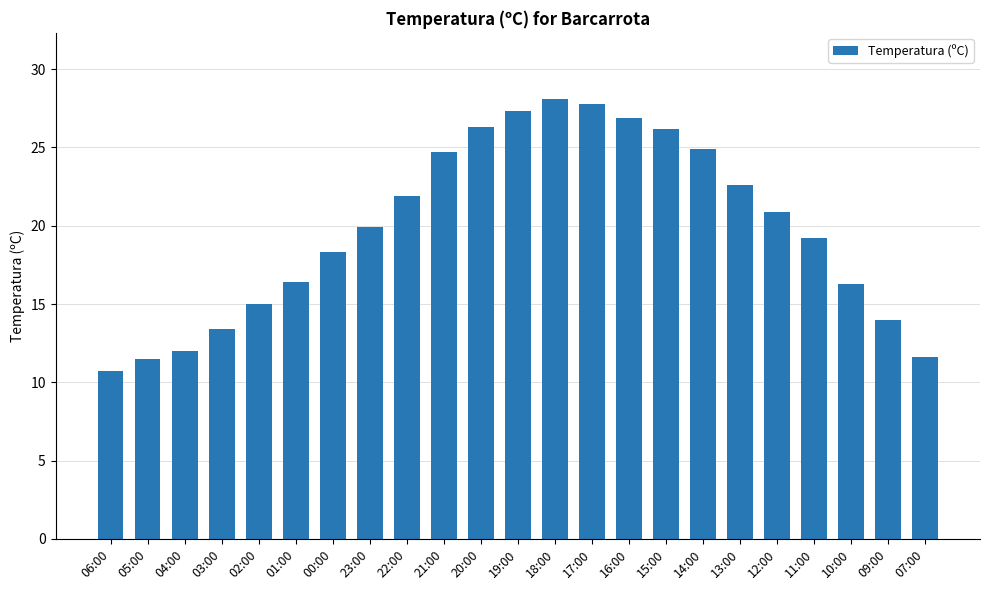

Is it true that the value at 20:00 is 26.3?

True